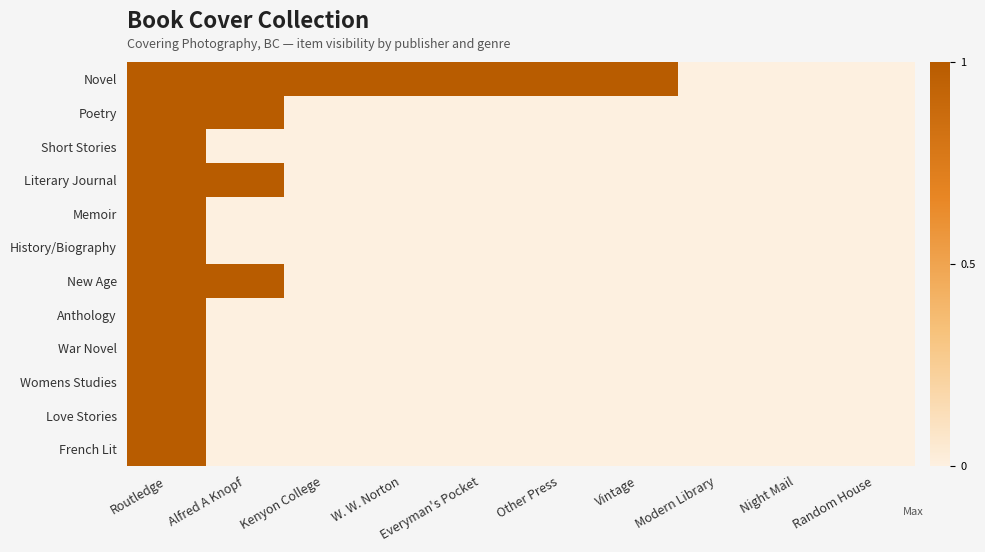

List the series in order of their peak value, highest first.

Novel, Poetry, Short Stories, Literary Journal, Memoir, History/Biography, New Age, Anthology, War Novel, Womens Studies, Love Stories, French Lit